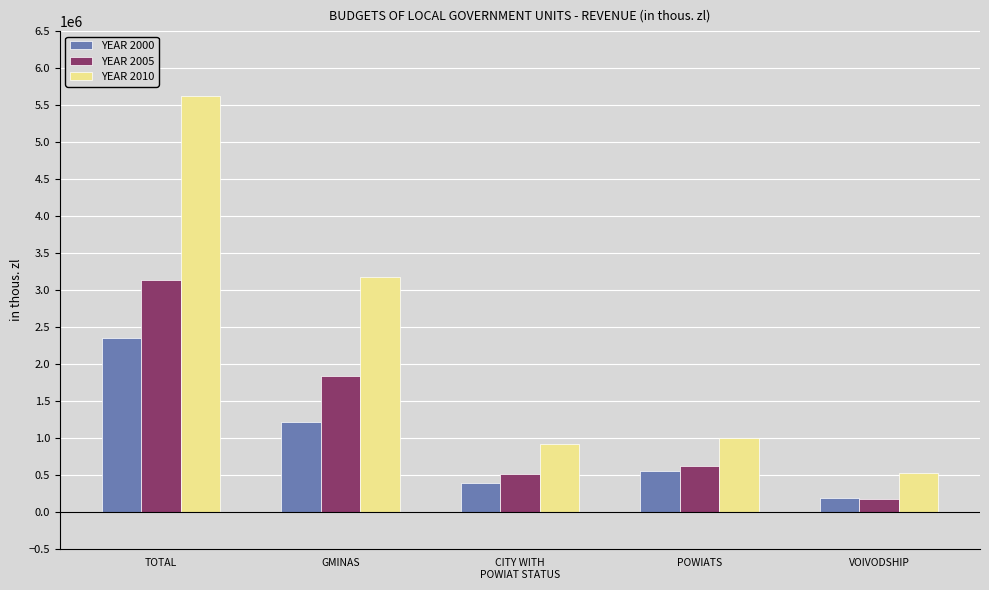

The YEAR 2005 series shows 249218.0 at CITY WITH
POWIAT STATUS. True or false?

False